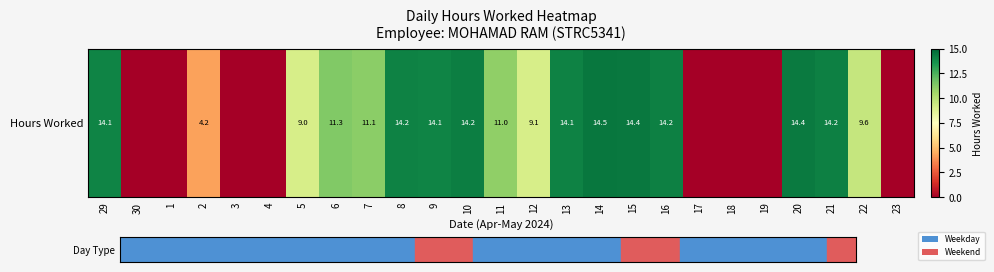

Reading left to right, what are all the values shown in this chart?

14.1	0.0	0.0	4.2	0.0	0.0	9.0	11.3	11.1	14.2	14.1	14.2	11.0	9.1	14.1	14.5	14.4	14.2	0.0	0.0	0.0	14.4	14.2	9.6	0.0